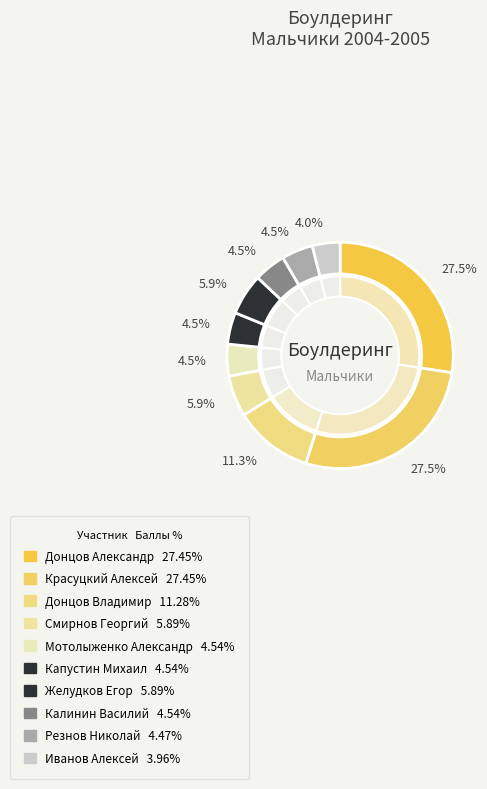

What is the smallest slice in the pie chart?

Иванов Алексей